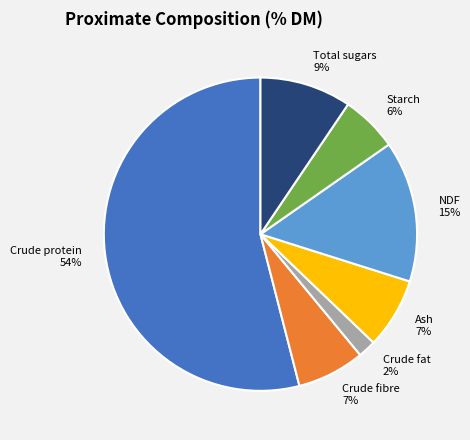

Is it true that NDF is 15% of the pie?

True